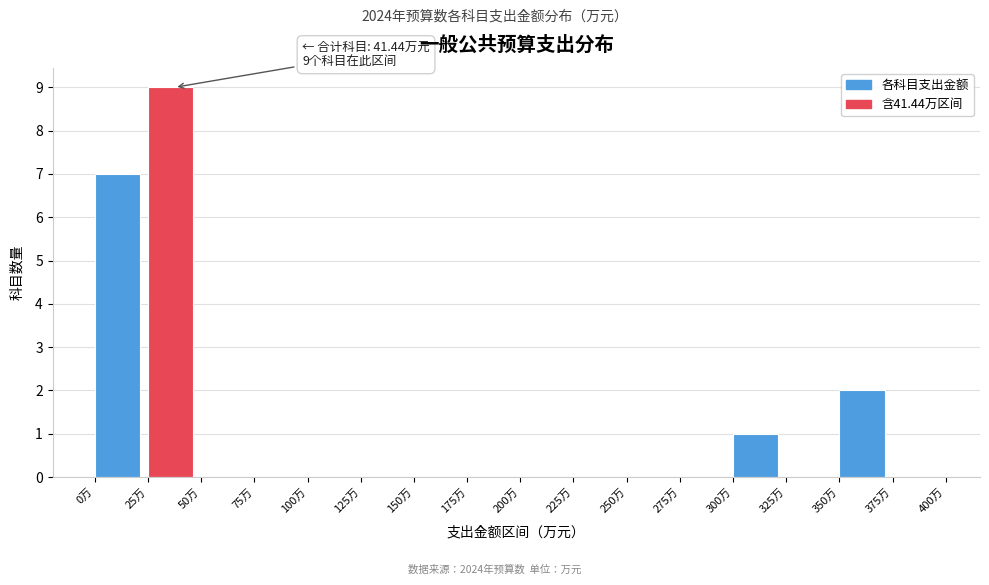

Over which range of the x-axis is the bar tallest?

25 to 50